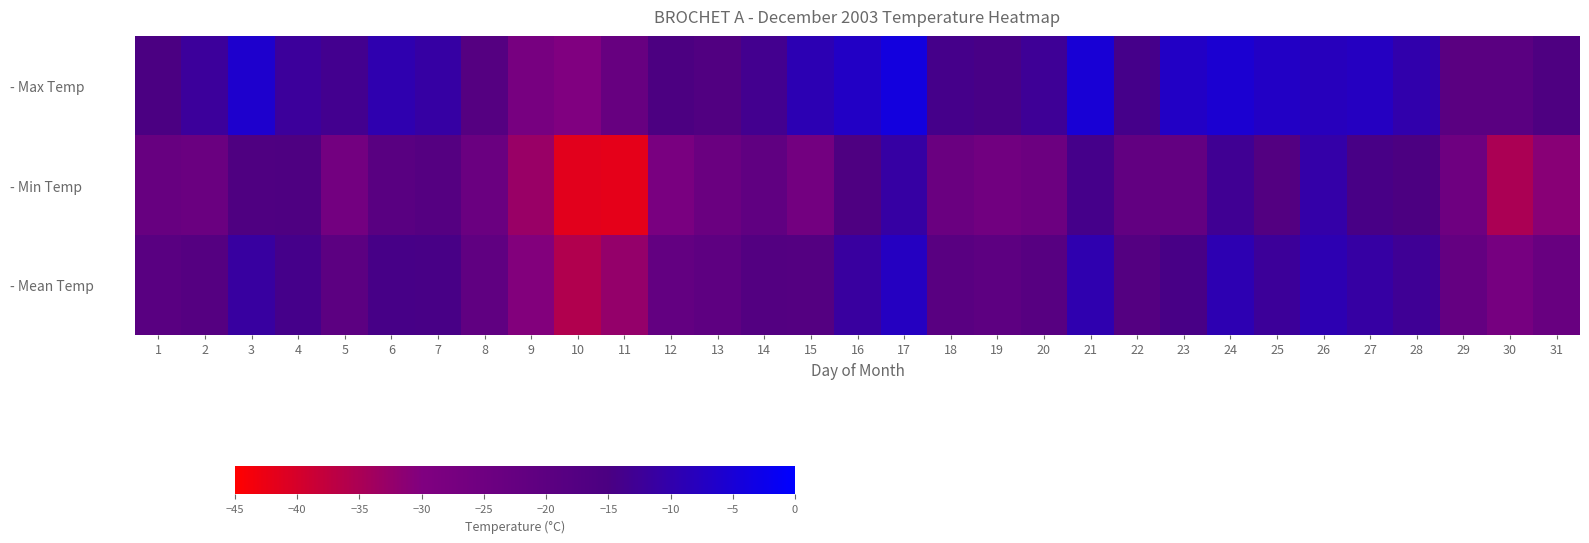

Reading left to right, what are all the values shown in this chart?

- Max Temp: 1=-15.0	2=-12.0	3=-6.0	4=-12.0	5=-13.5	6=-9.5	7=-11.0	8=-18.0	9=-27.5	10=-30.0	11=-23.0	12=-15.5	13=-17.0	14=-13.5	15=-9.0	16=-7.0	17=-4.0	18=-14.0	19=-14.5	20=-12.5	21=-5.0	22=-14.0	23=-7.0	24=-5.5	25=-7.0	26=-8.0	27=-7.5	28=-10.0	29=-19.5	30=-19.5	31=-16.0
- Min Temp: 1=-23.0	2=-24.0	3=-16.5	4=-16.0	5=-26.5	6=-19.0	7=-18.0	8=-24.0	9=-33.0	10=-41.5	11=-42.0	12=-28.0	13=-24.0	14=-21.0	15=-26.5	16=-16.0	17=-11.0	18=-24.0	19=-26.0	20=-24.5	21=-14.0	22=-21.5	23=-22.0	24=-13.0	25=-17.5	26=-10.5	27=-14.5	28=-15.5	29=-25.0	30=-35.0	31=-31.0
- Mean Temp: 1=-19.0	2=-18.0	3=-11.3	4=-14.0	5=-20.0	6=-14.3	7=-14.5	8=-21.0	9=-30.3	10=-35.8	11=-32.5	12=-21.8	13=-20.5	14=-17.3	15=-17.8	16=-11.5	17=-7.5	18=-19.0	19=-20.3	20=-18.5	21=-9.5	22=-17.8	23=-14.5	24=-9.3	25=-12.3	26=-9.3	27=-11.0	28=-12.8	29=-22.3	30=-27.3	31=-23.5